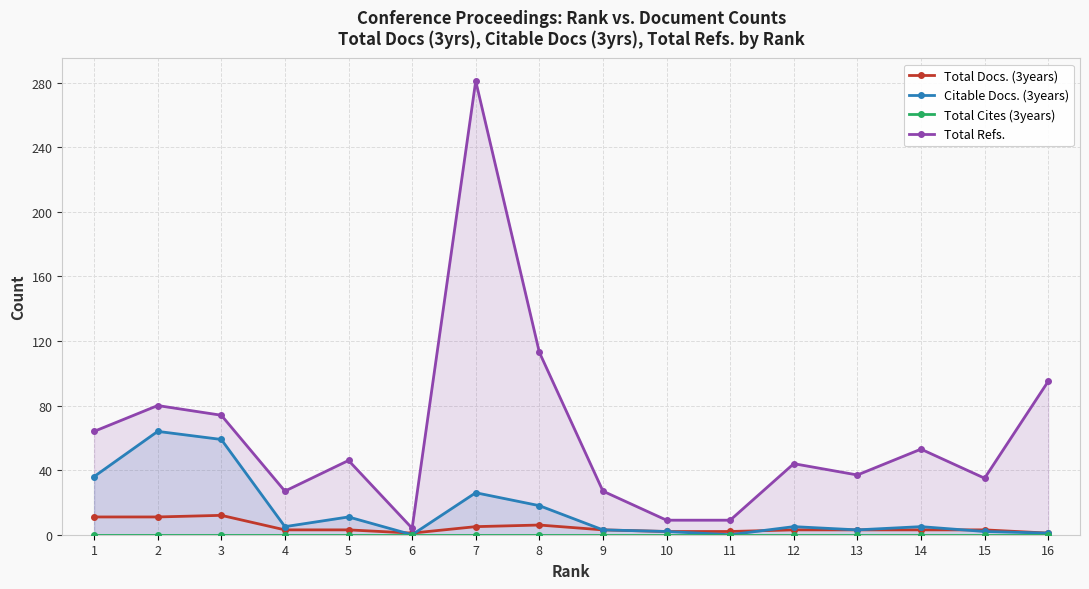

True or false: Total Cites (3years) has a value of 0 at 2.

True